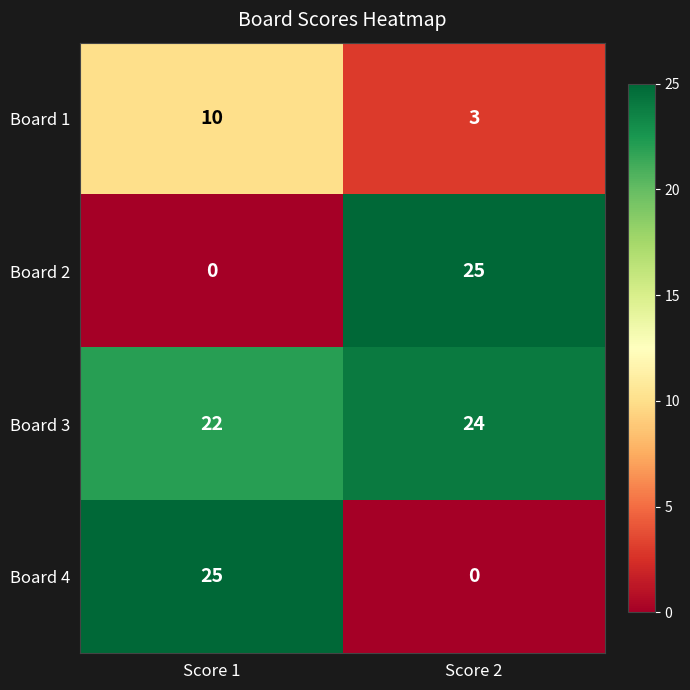

What value does the Board 3 series have at Score 1?

22